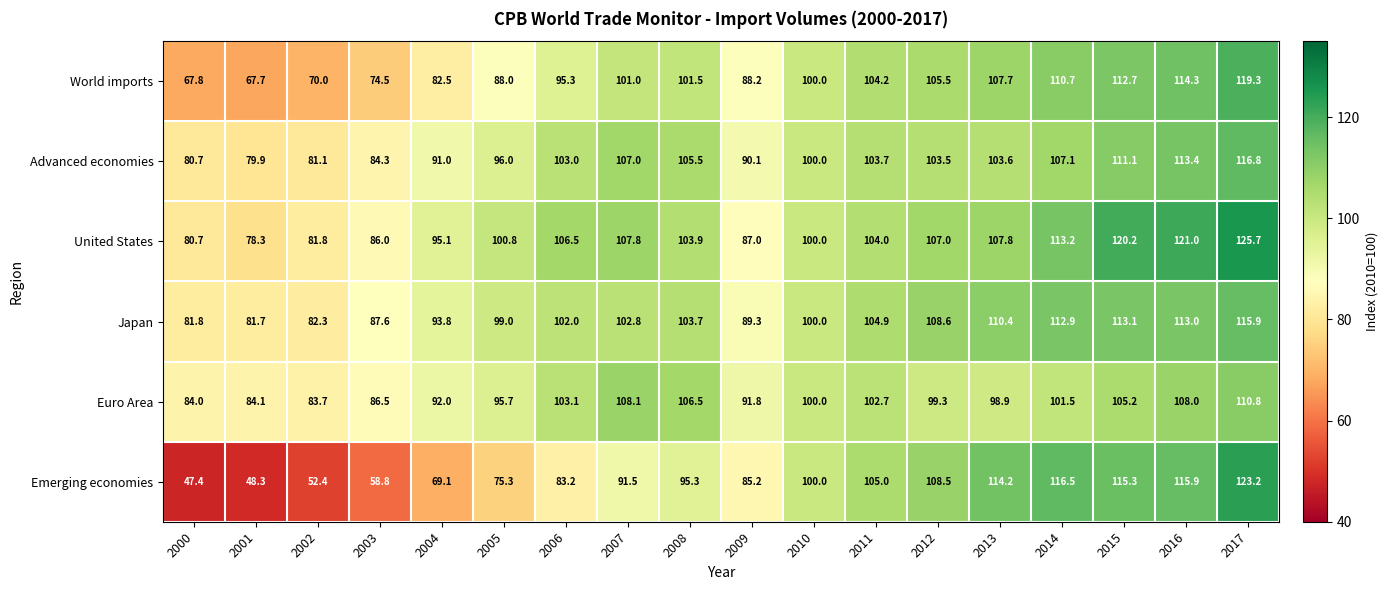

Is it true that Euro Area equals 91.8 at 2009?

True